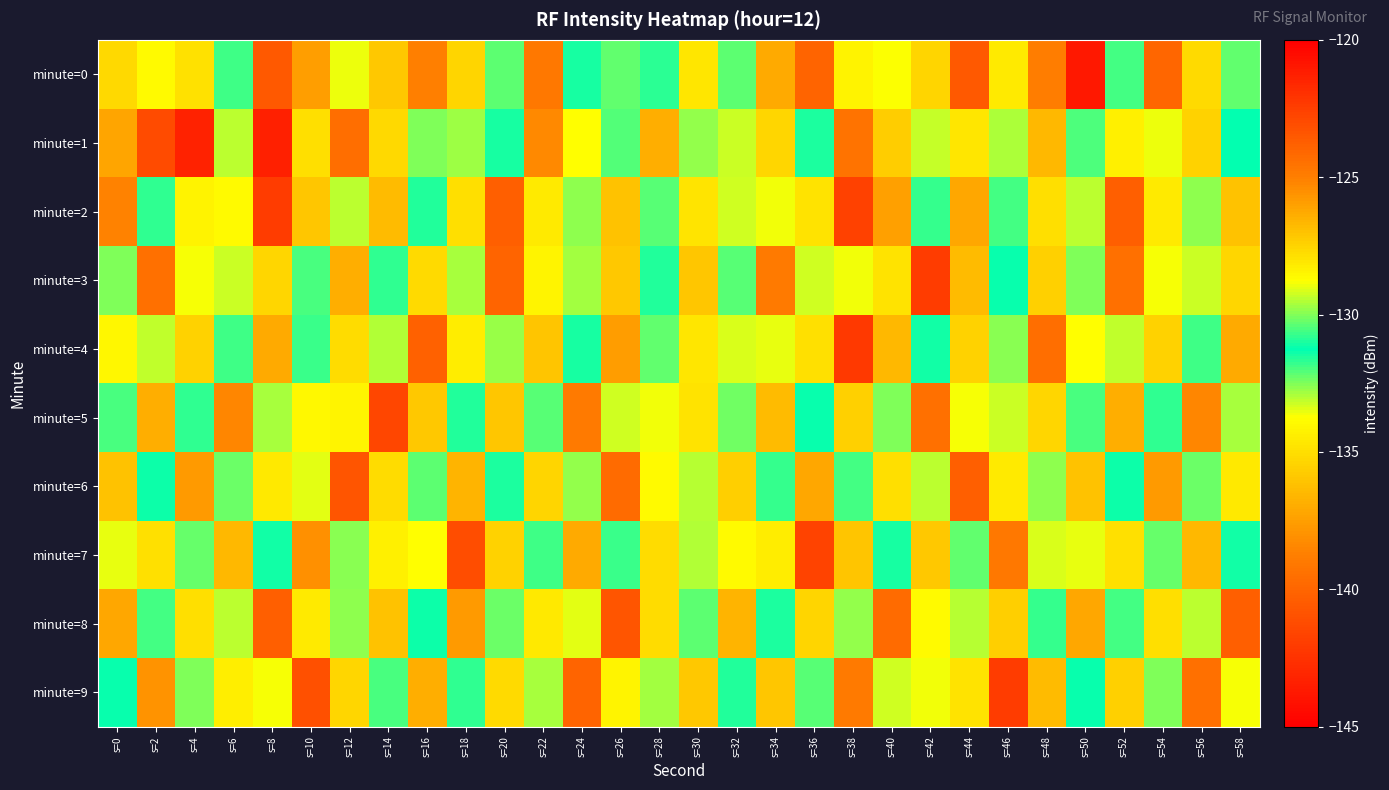

Which series has the largest range (max minus min)?

minute=1